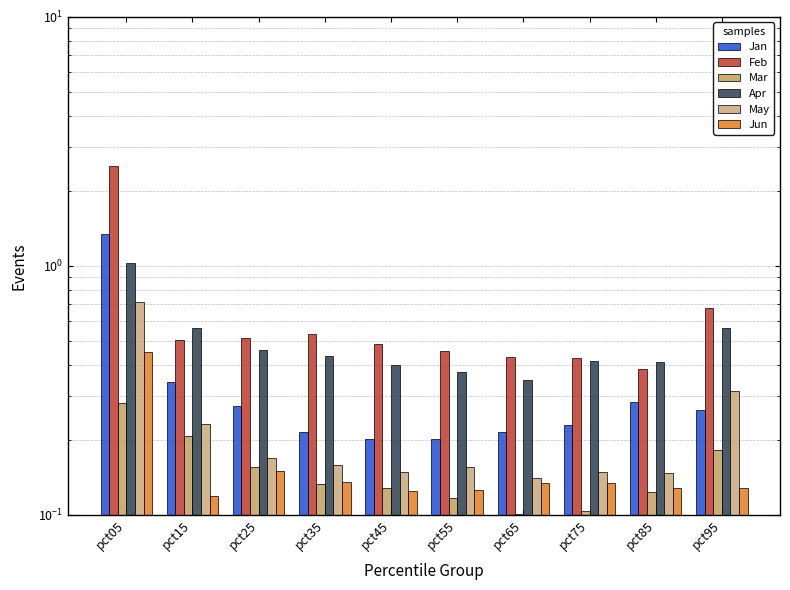

What is the smallest value displayed?

0.1